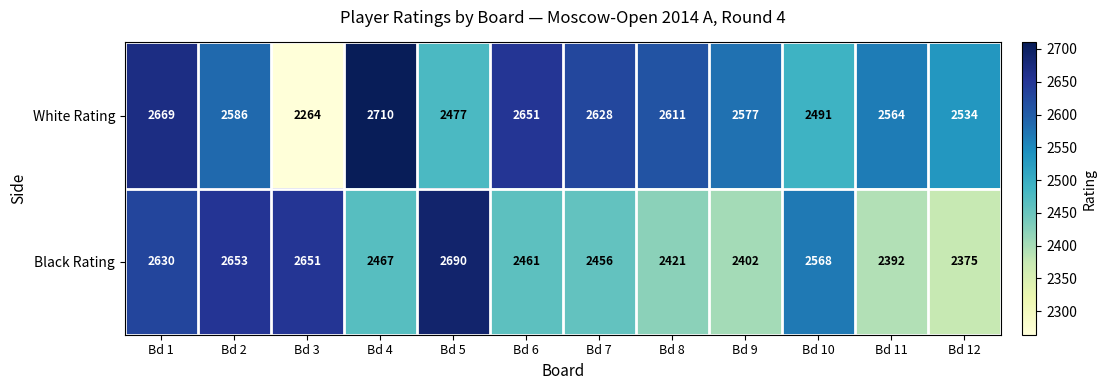

What is the difference between the Black Rating values at Bd 1 and Bd 2?

23